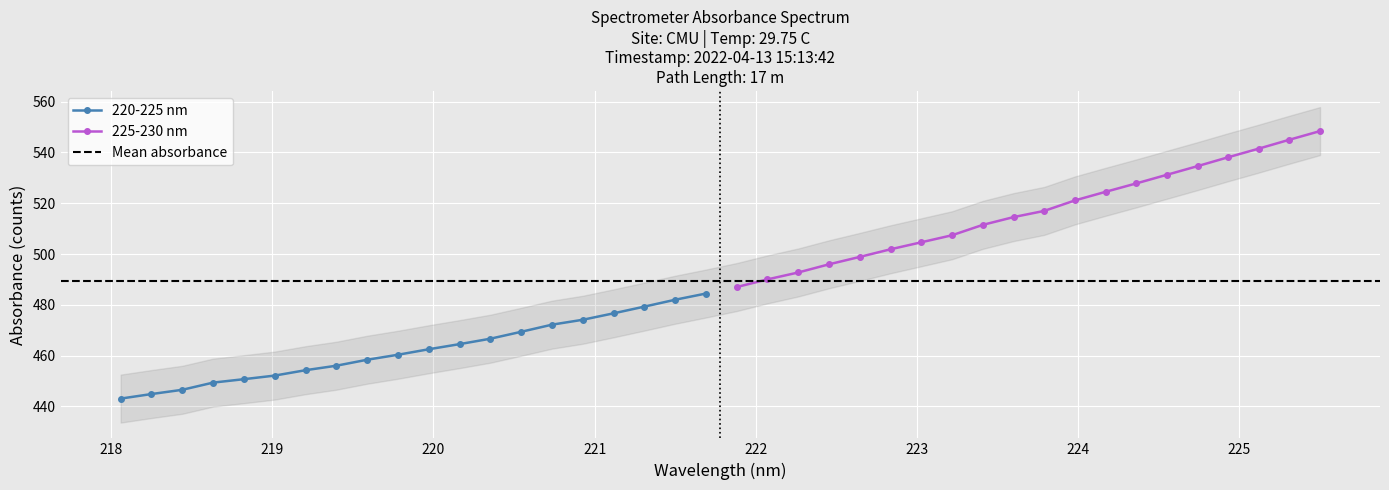

Which series has the largest total across all categories?

225-230 nm